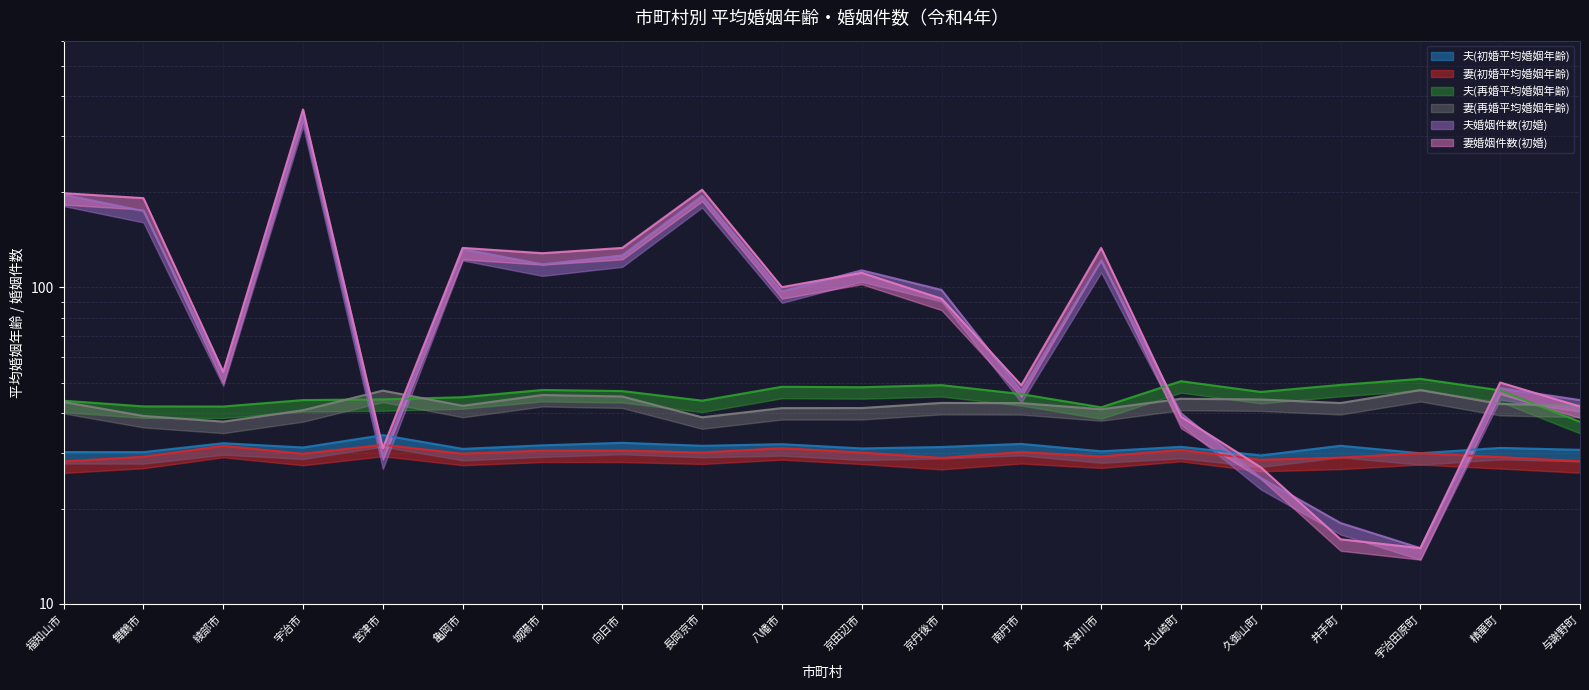

What is the label of the 13th point from the right?

向日市